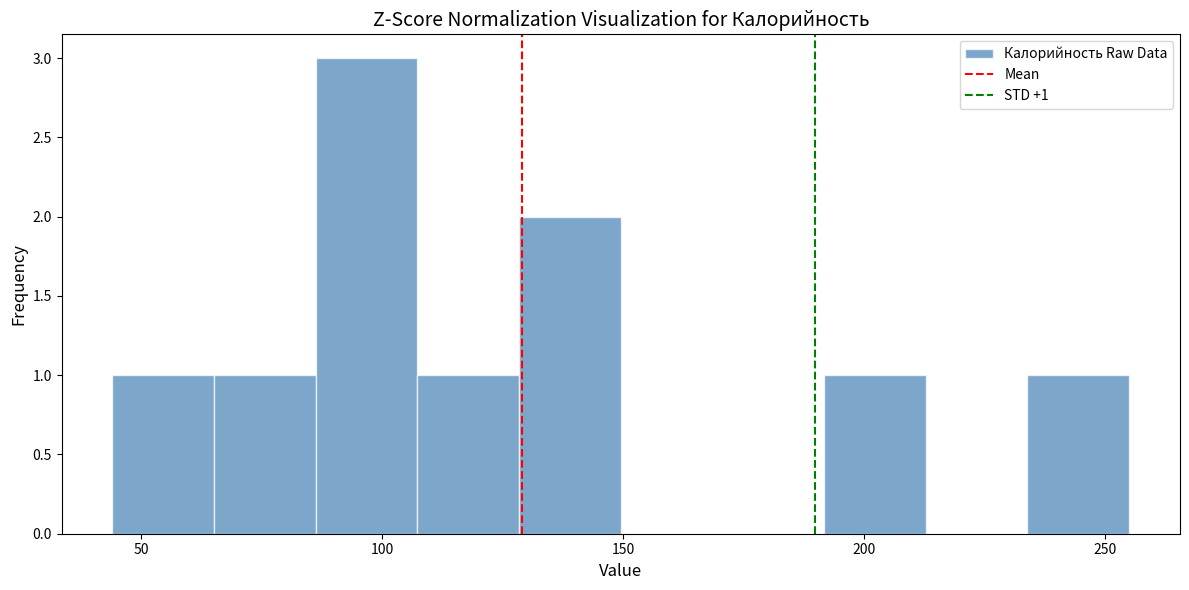

Over which range of the x-axis is the bar tallest?

85 to 105